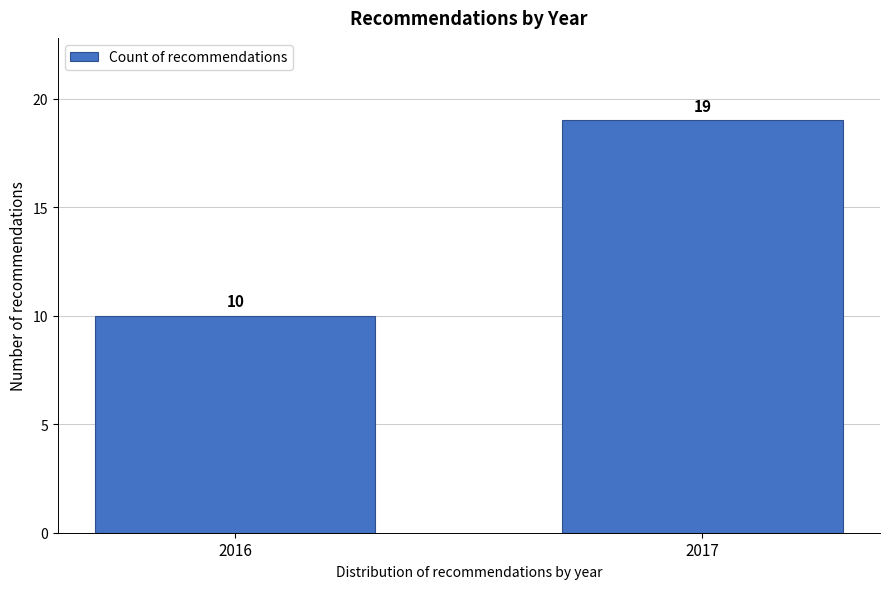

Reading left to right, transcribe all the data shown in this chart.

10	19